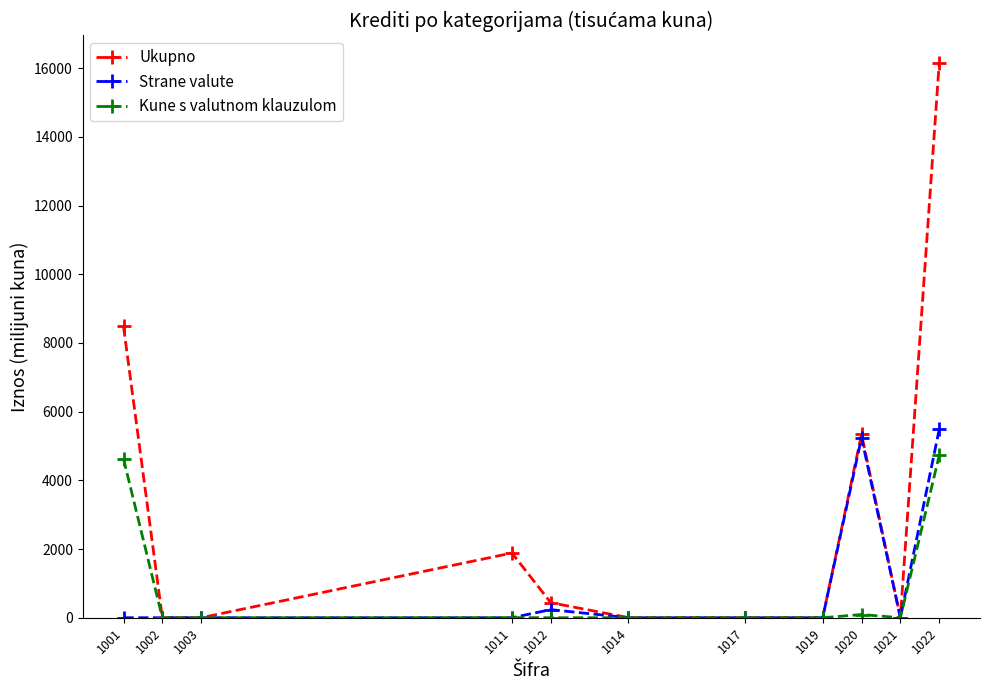

Which series has the widest spread of values?

Ukupno